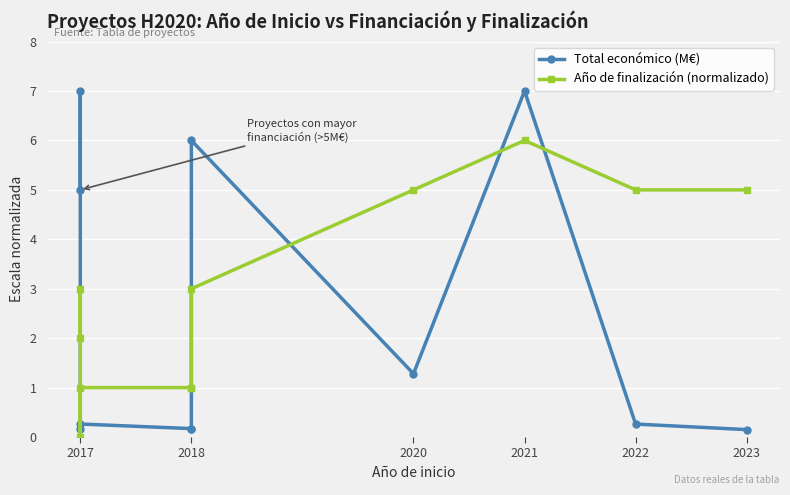

What are all the series names shown in the legend?

Total económico (M€), Año de finalización (normalizado)